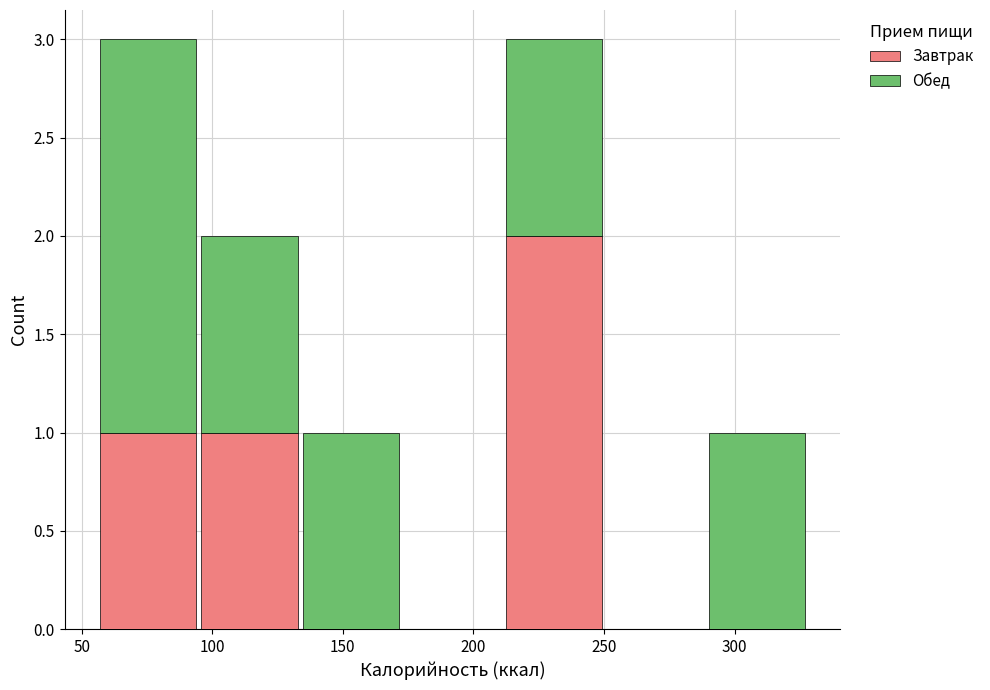

What is the total height of the stacked bar covering 210 to 250 on the x-axis? Neither the bar edges nor the heights are printed on the chart, so give them approximately, as read against the axes.

3